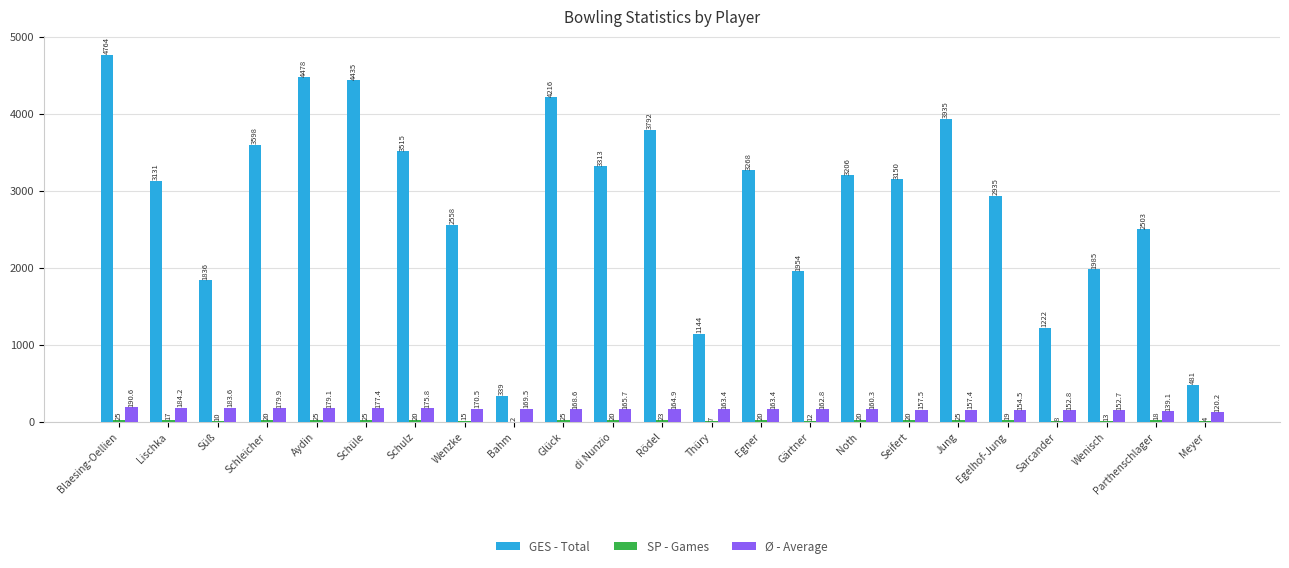

At which label is GES - Total closest to 2551?

Wenzke